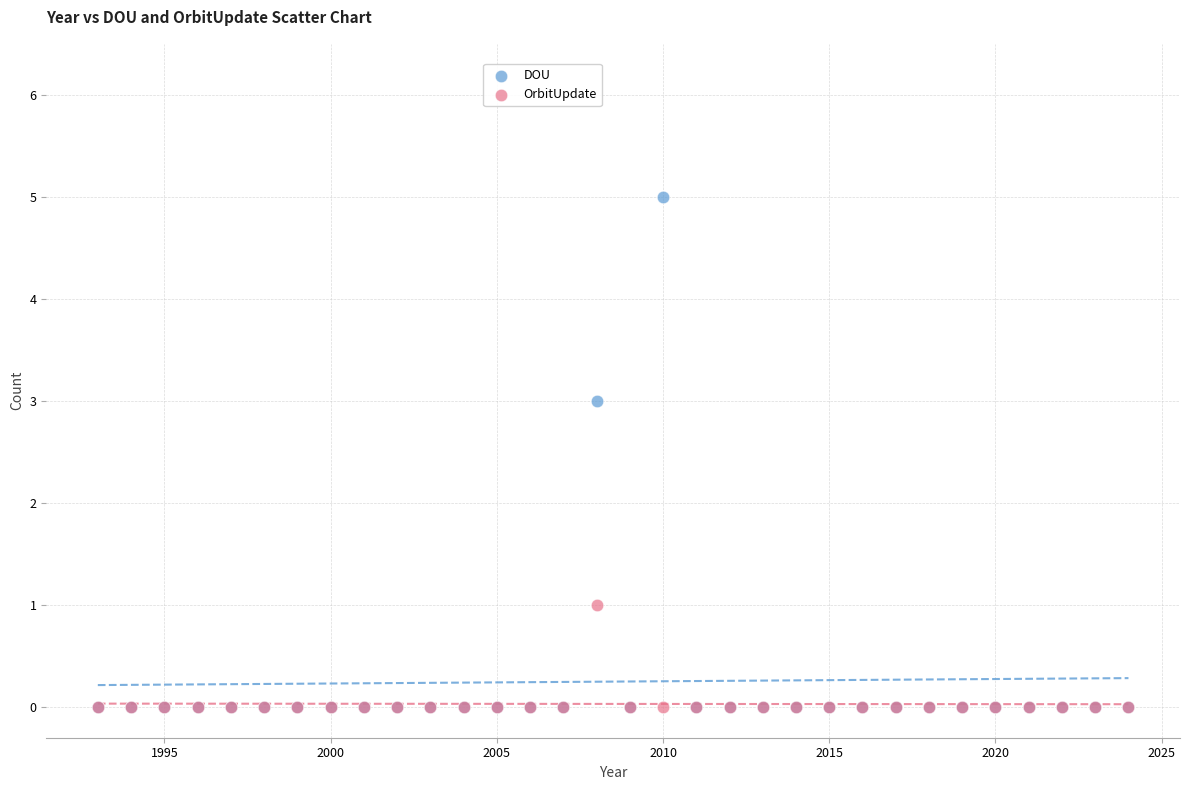

What are all the series names shown in the legend?

DOU, OrbitUpdate